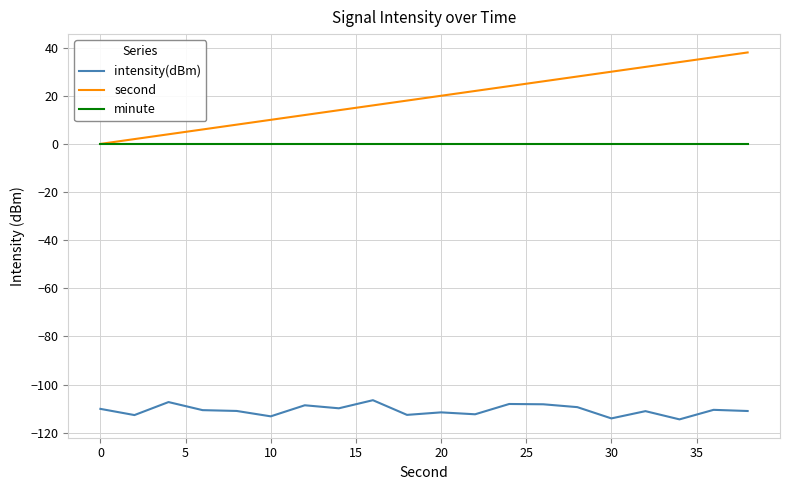

What is the smallest value displayed?

-114.5